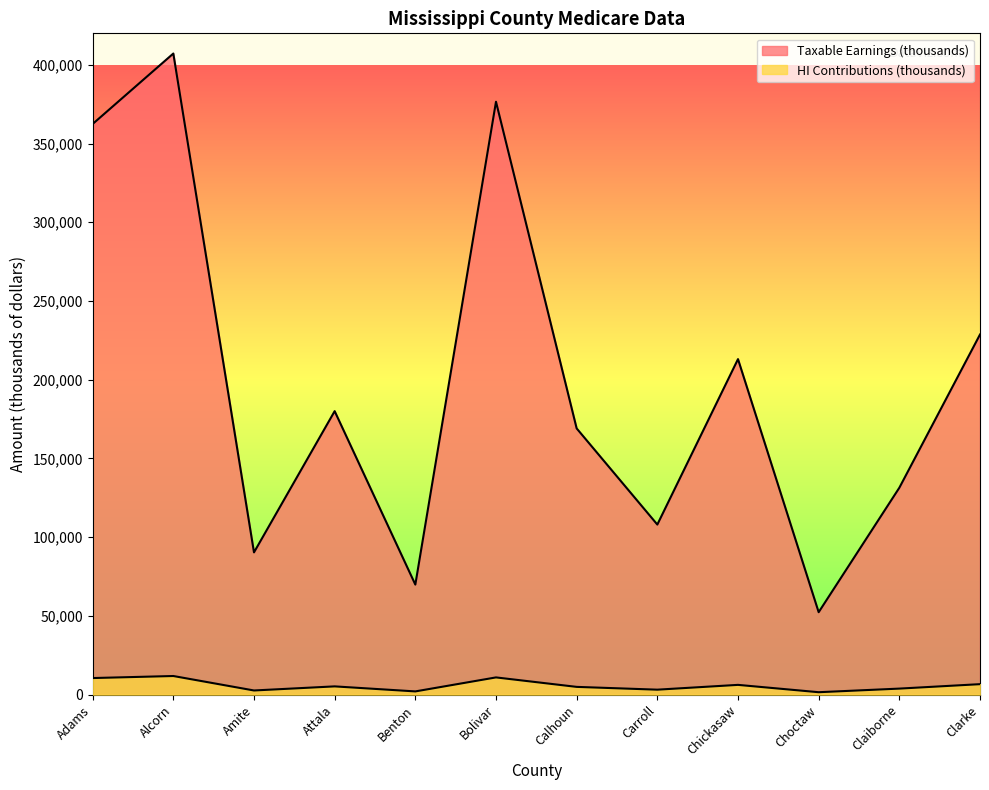

What is the difference between the highest and lowest values at Carroll?

104867